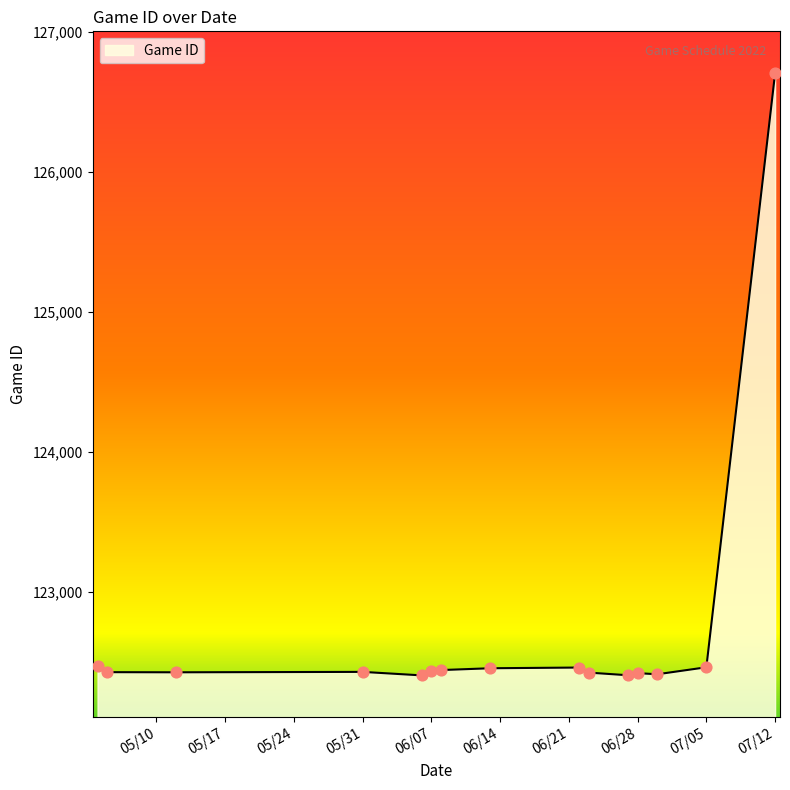

What is the difference between the maximum and minimum values?

4304